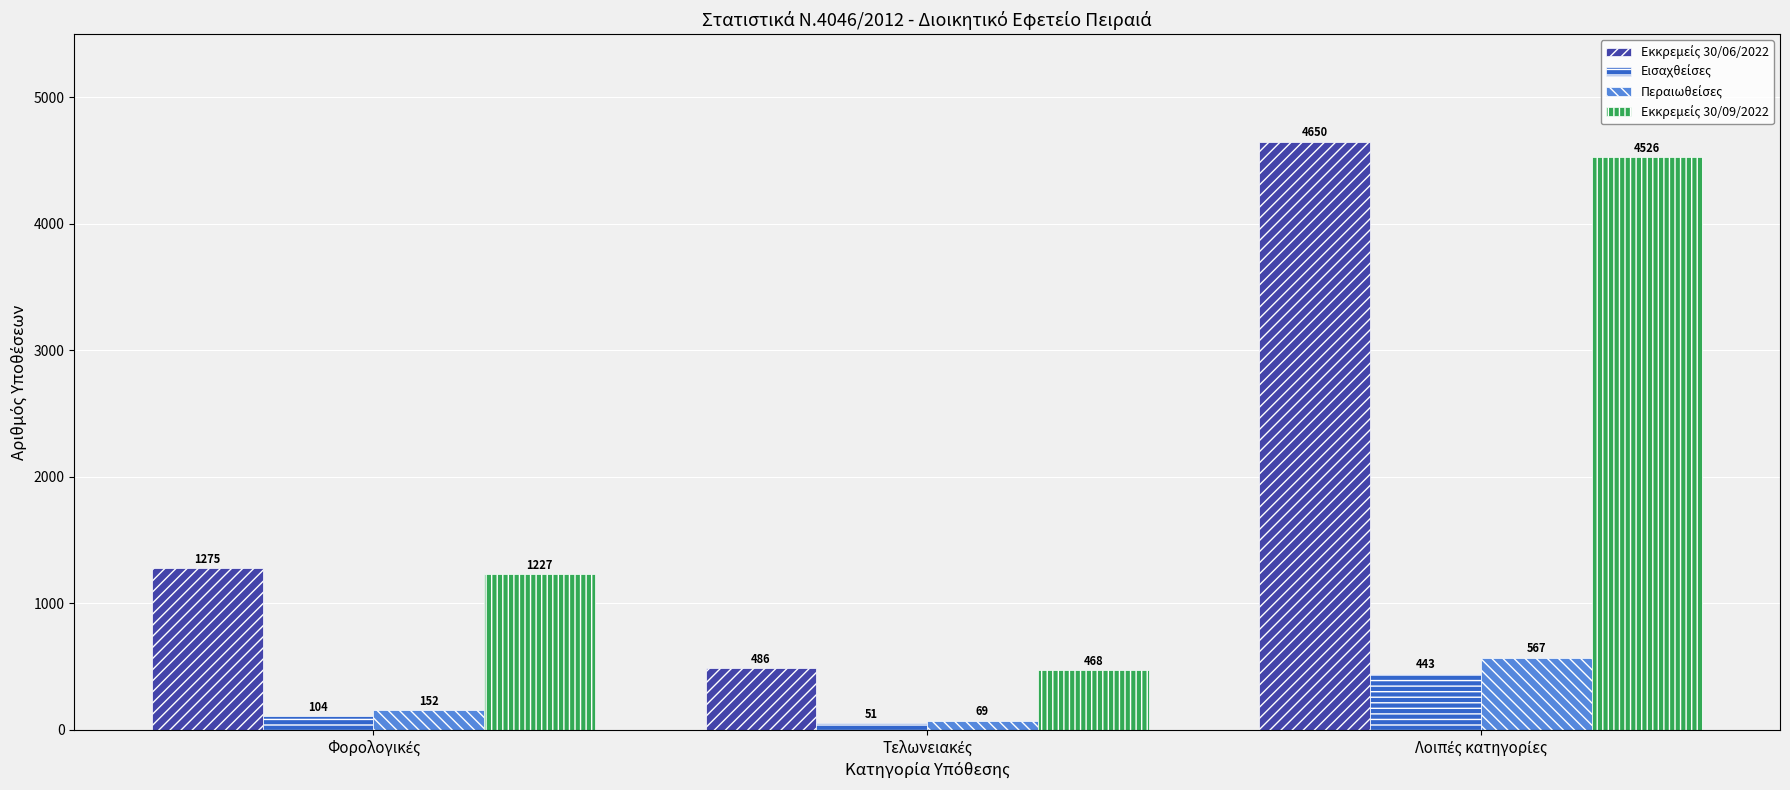

What is the minimum value shown in the chart?

51